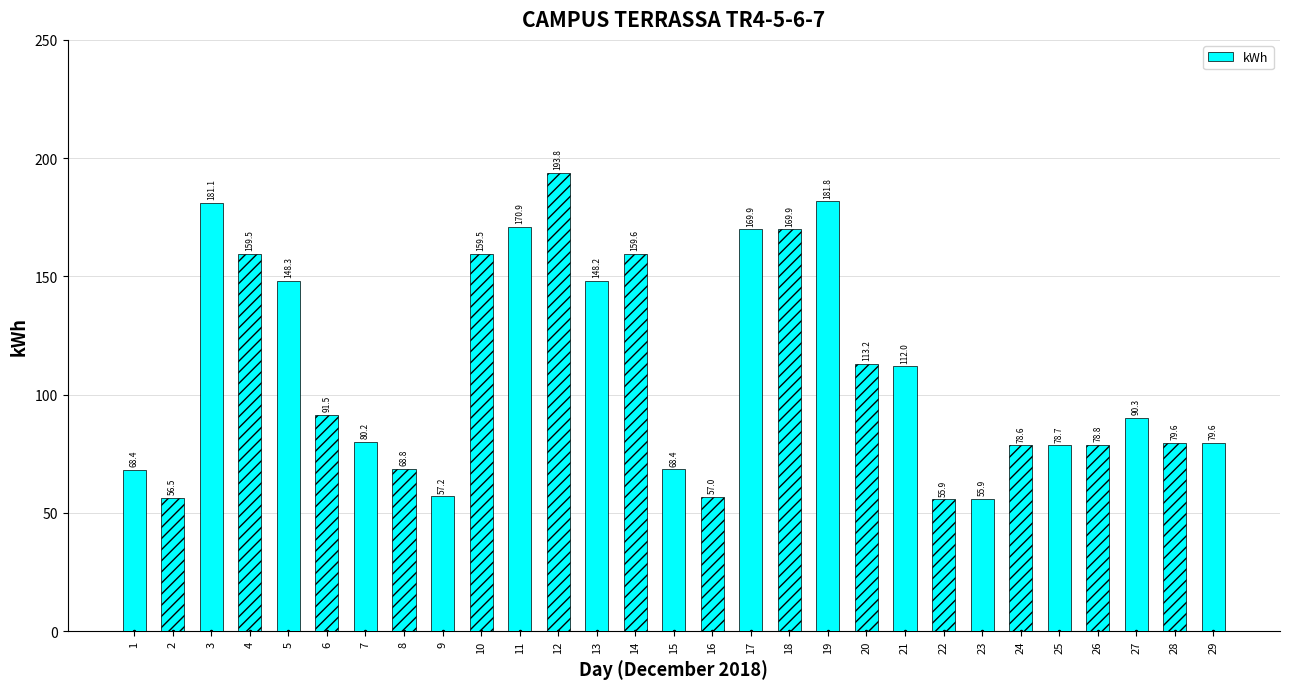

Reading left to right, list all the values displayed in this chart.

68.4	56.5	181.1	159.5	148.3	91.5	80.2	68.8	57.2	159.5	170.9	193.8	148.2	159.6	68.4	57.0	169.9	169.9	181.8	113.2	112.0	55.9	55.9	78.6	78.7	78.8	90.3	79.6	79.6